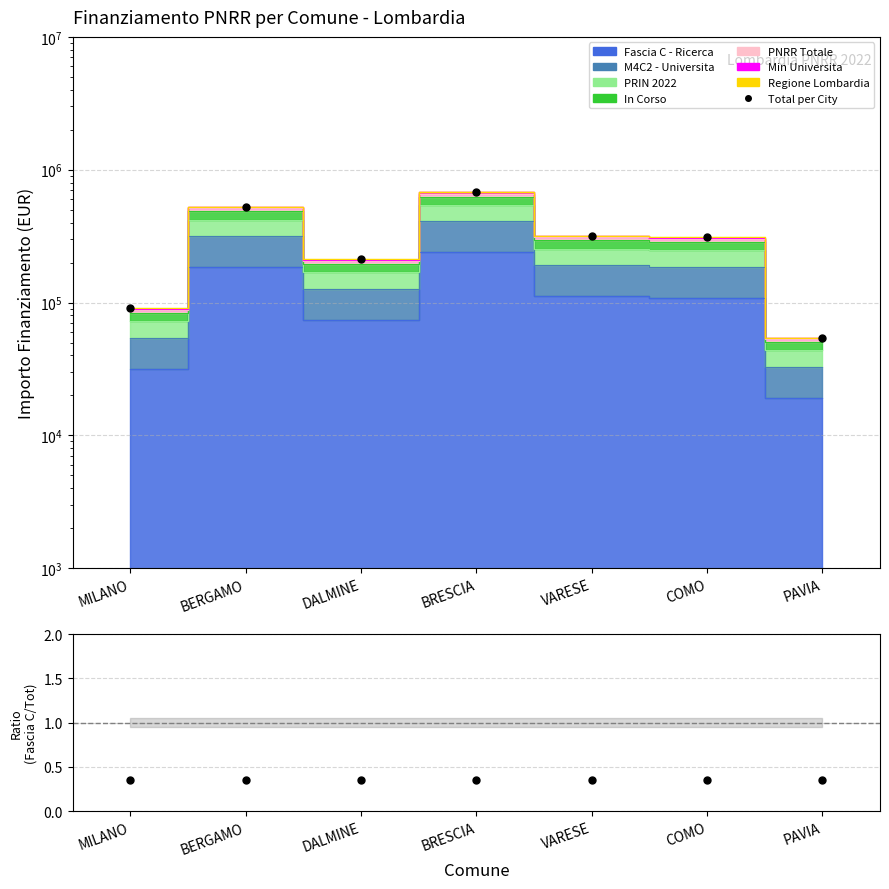

How many lines are shown in the chart?

1